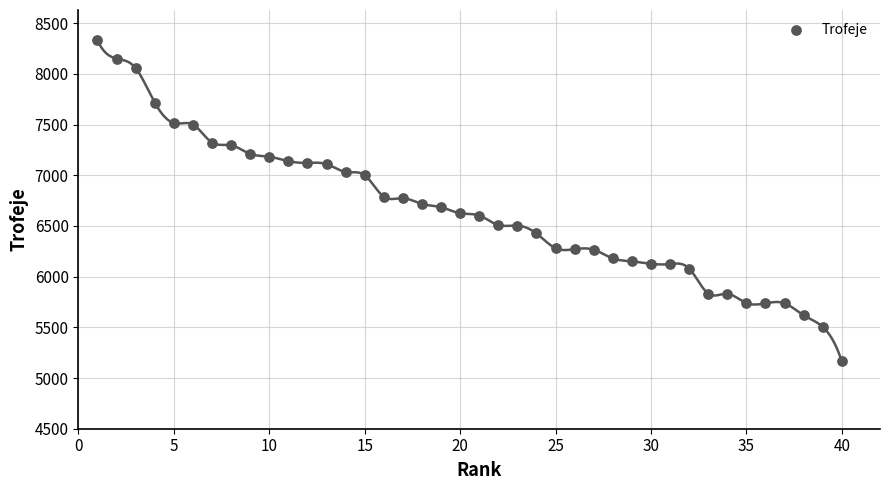

What is the range of Y values (max minus min)?

3165